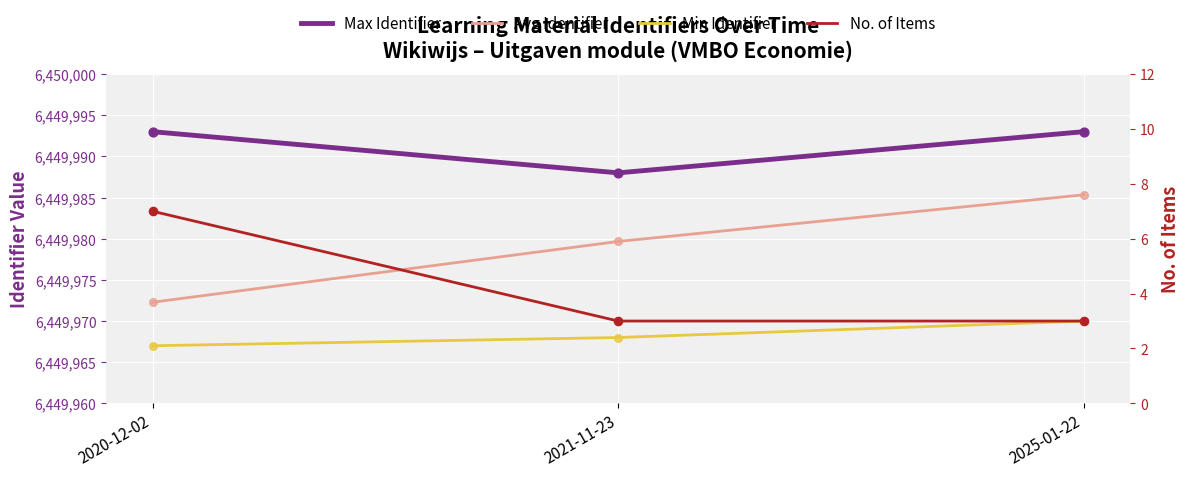

What is the total value across all series at 2021-11-23?

19349938.7